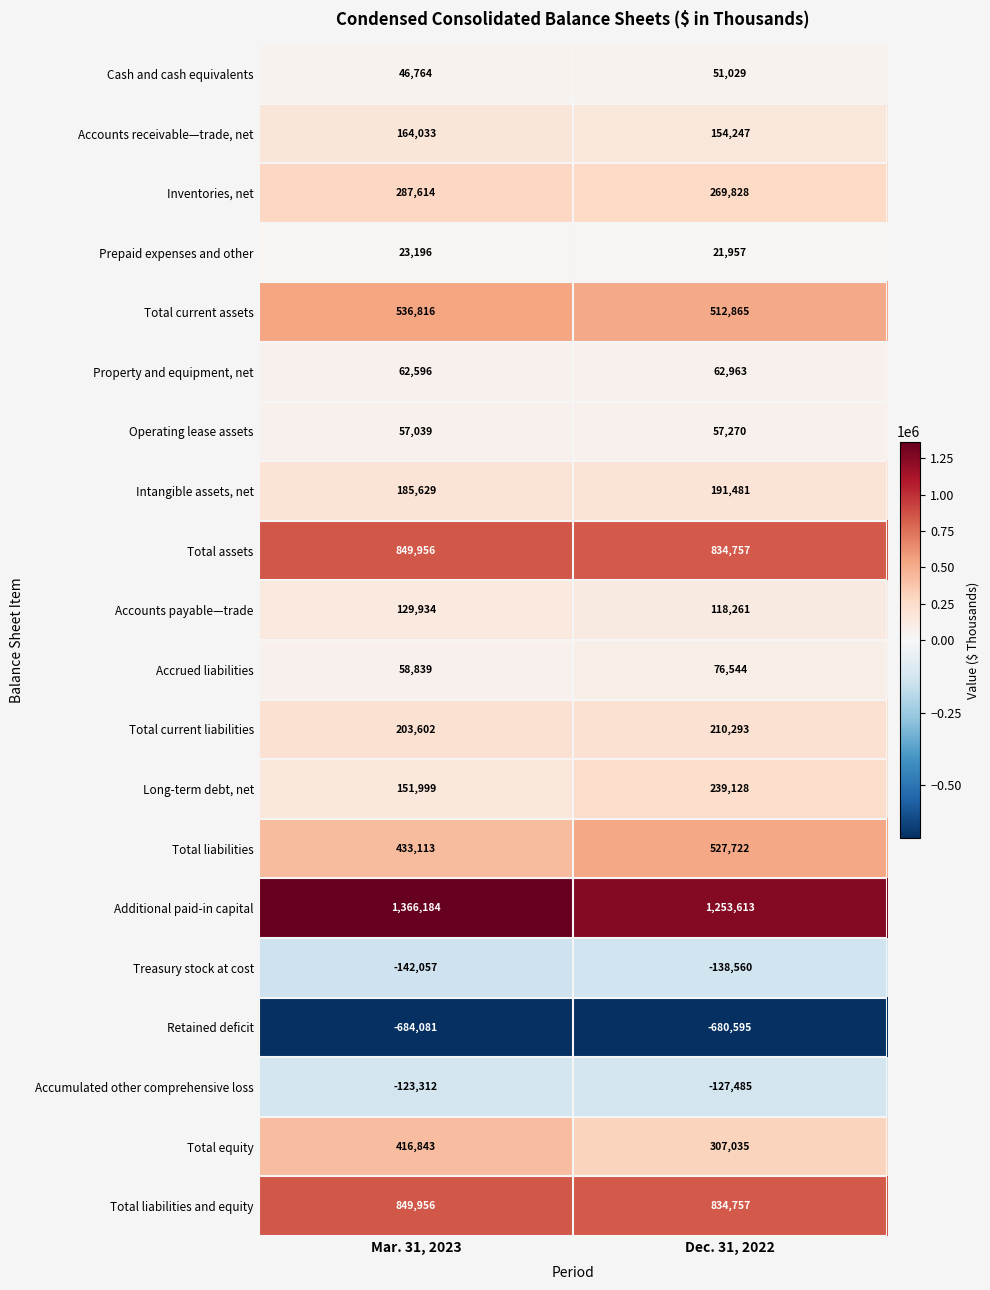

Read the Inventories, net value at Dec. 31, 2022, to the nearest 100.

269800